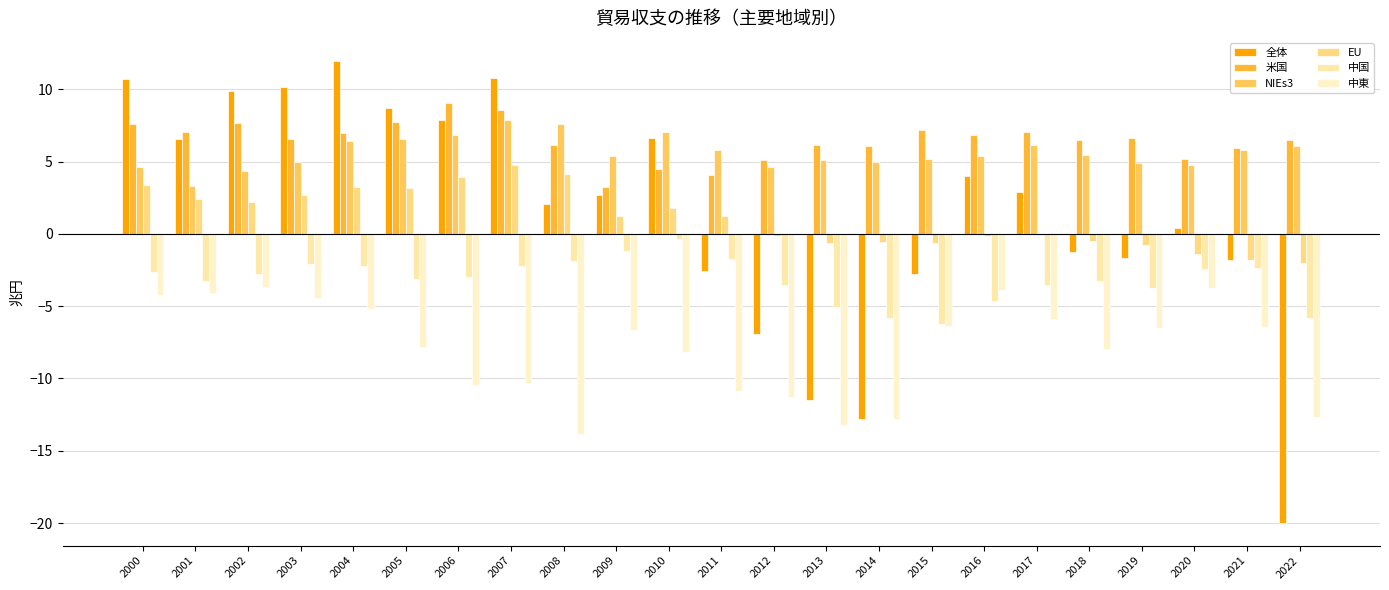

Count the number of data series in this chart.

6